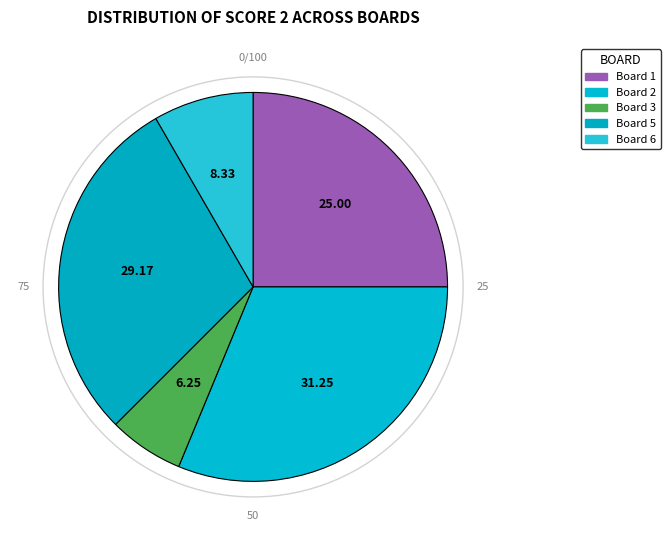

Count the number of slices in the pie.

5